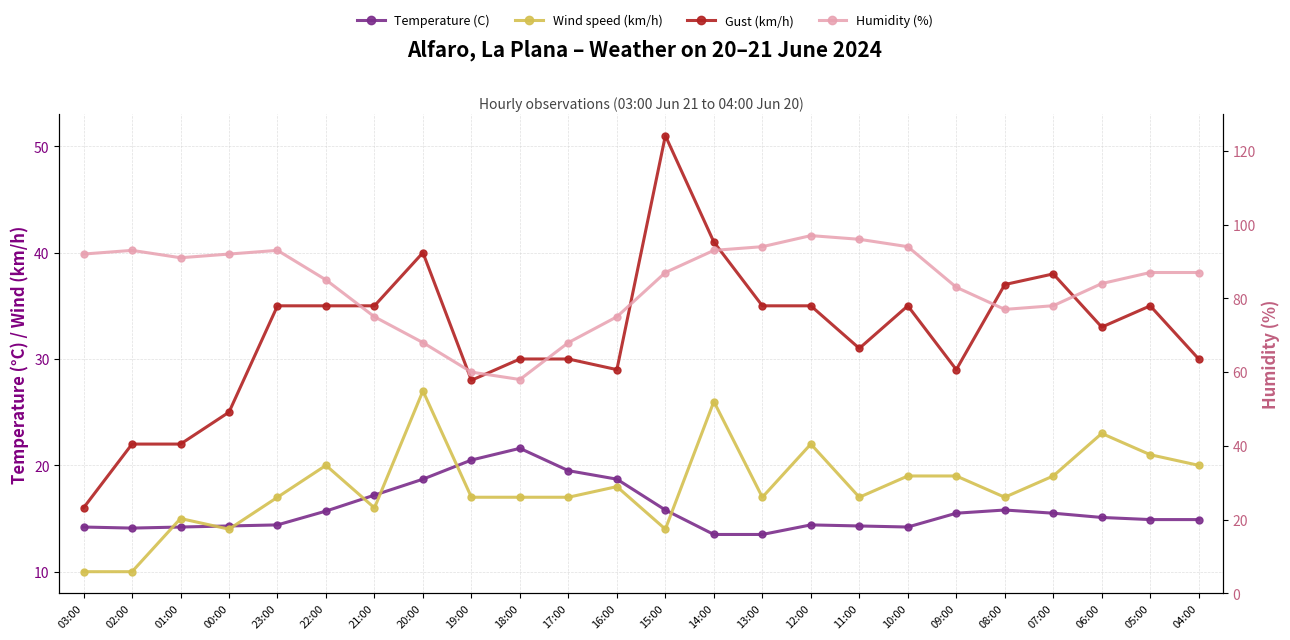

What is the highest value of the Temperature (C) series?

21.6